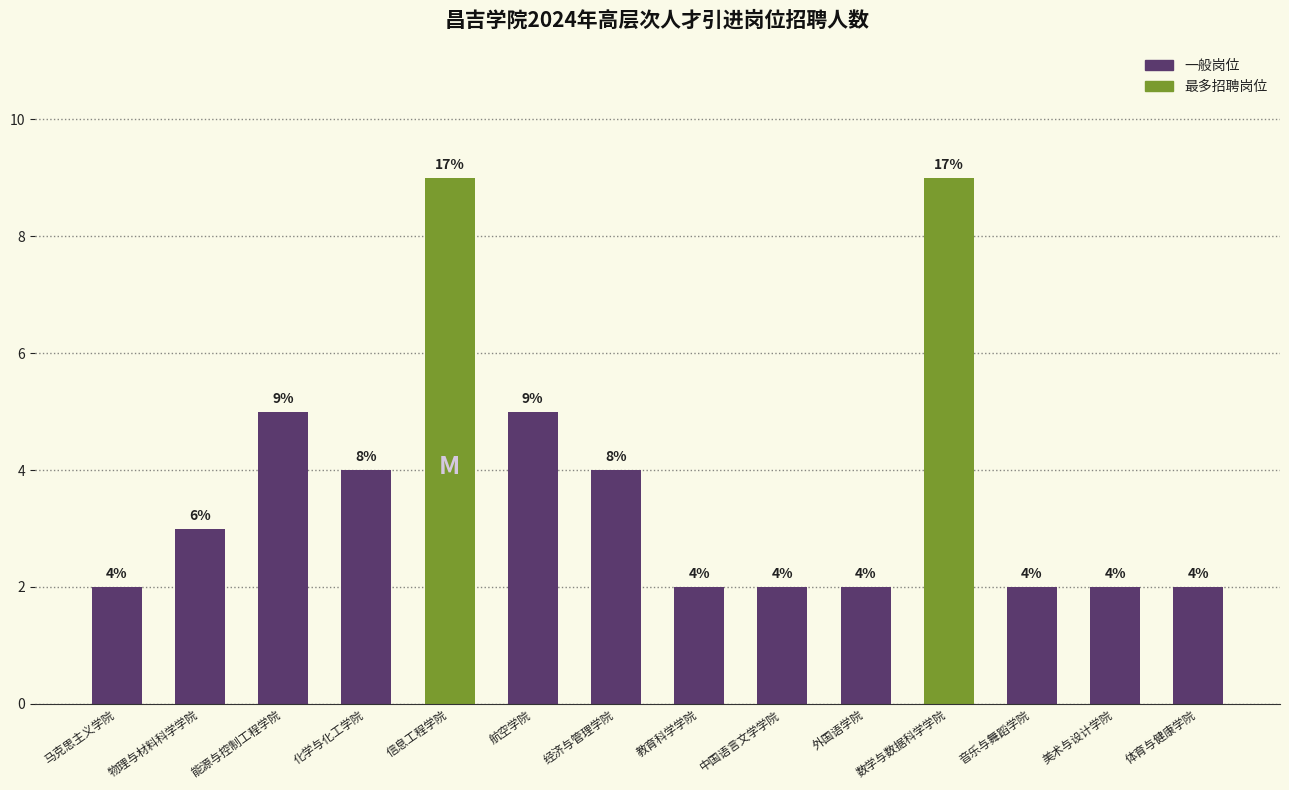

Approximately how many times larger is the value at 音乐与舞蹈学院 compared to 马克思主义学院?

1.0